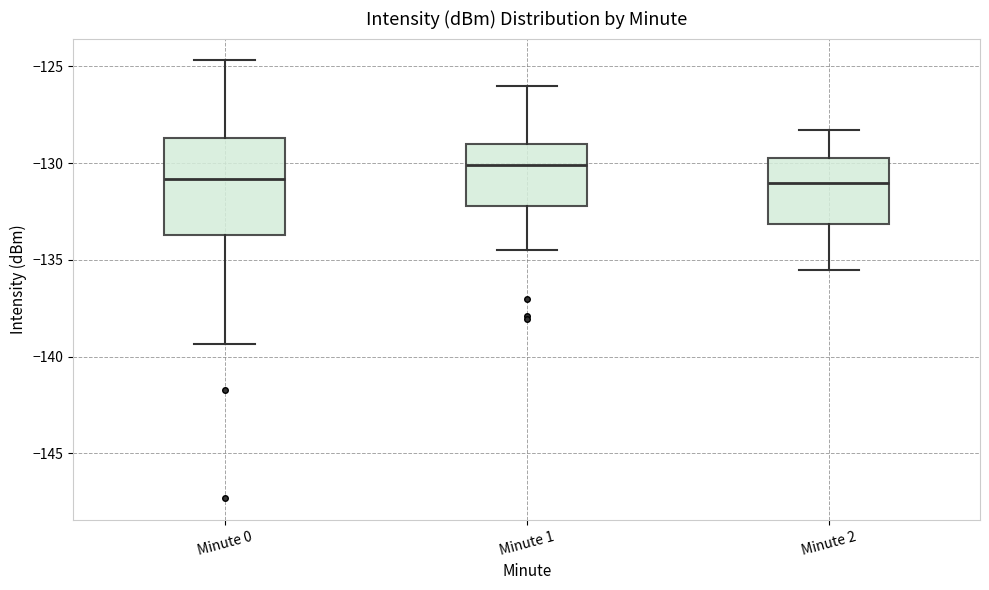

Reading left to right, read every box against the y-axis: the position of its median line, the range the box covers, and the ends of its whiskers. The values are not printed on the chart, so give them approximately, as read against the axis.

Minute 0: median -131.0, box -133.5 to -128.5, whiskers -139.5 to -124.5
Minute 1: median -130.0, box -132.0 to -129.0, whiskers -134.5 to -126.0
Minute 2: median -131.0, box -133.0 to -129.5, whiskers -135.5 to -128.5